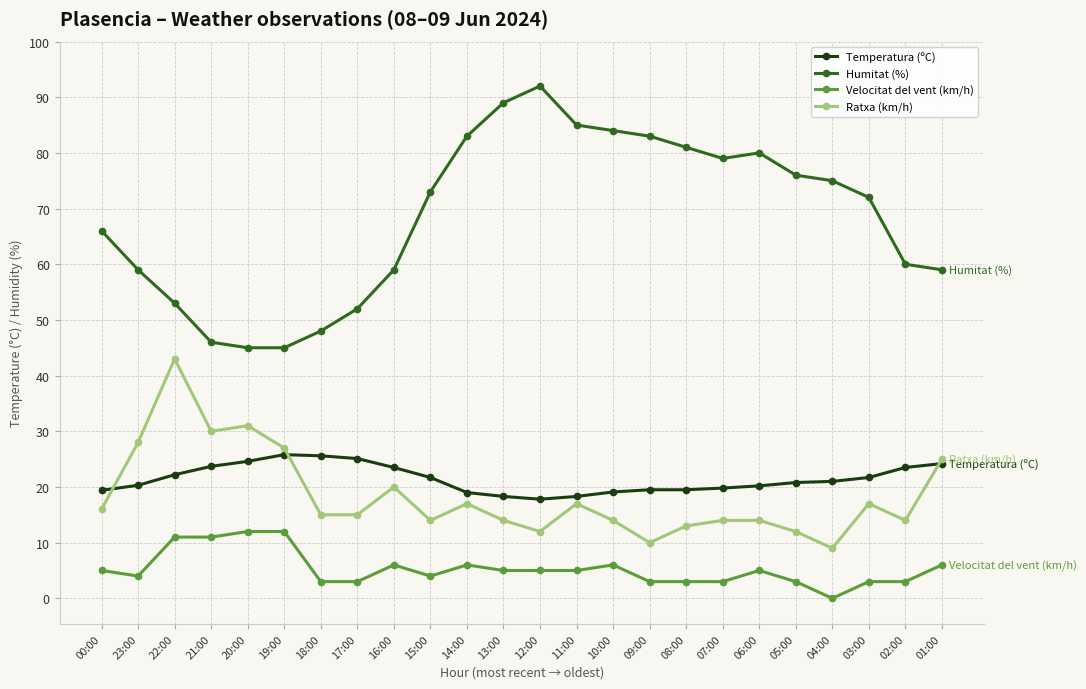

Which series has the largest total across all categories?

Humitat (%)